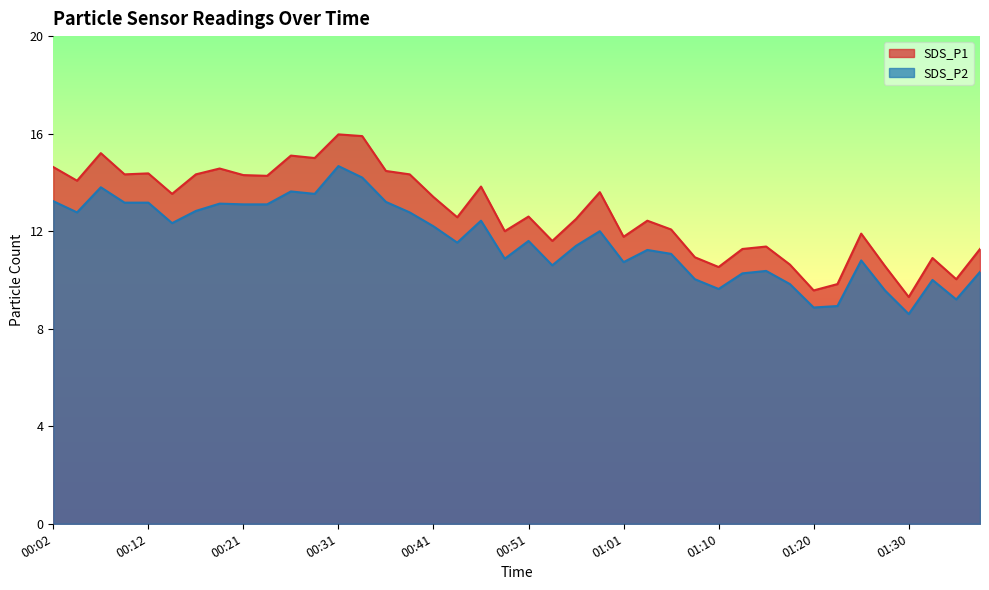

The value of SDS_P2 at 00:36 is 8.5. True or false?

False